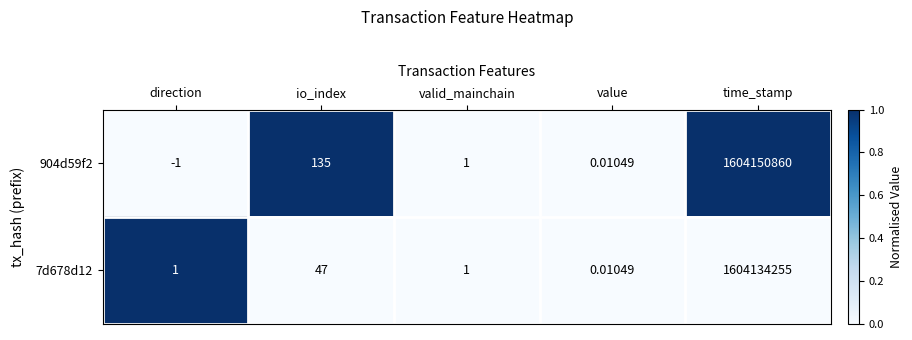

Is the value of 904d59f2 at value greater than the value of 7d678d12 at valid_mainchain?

No